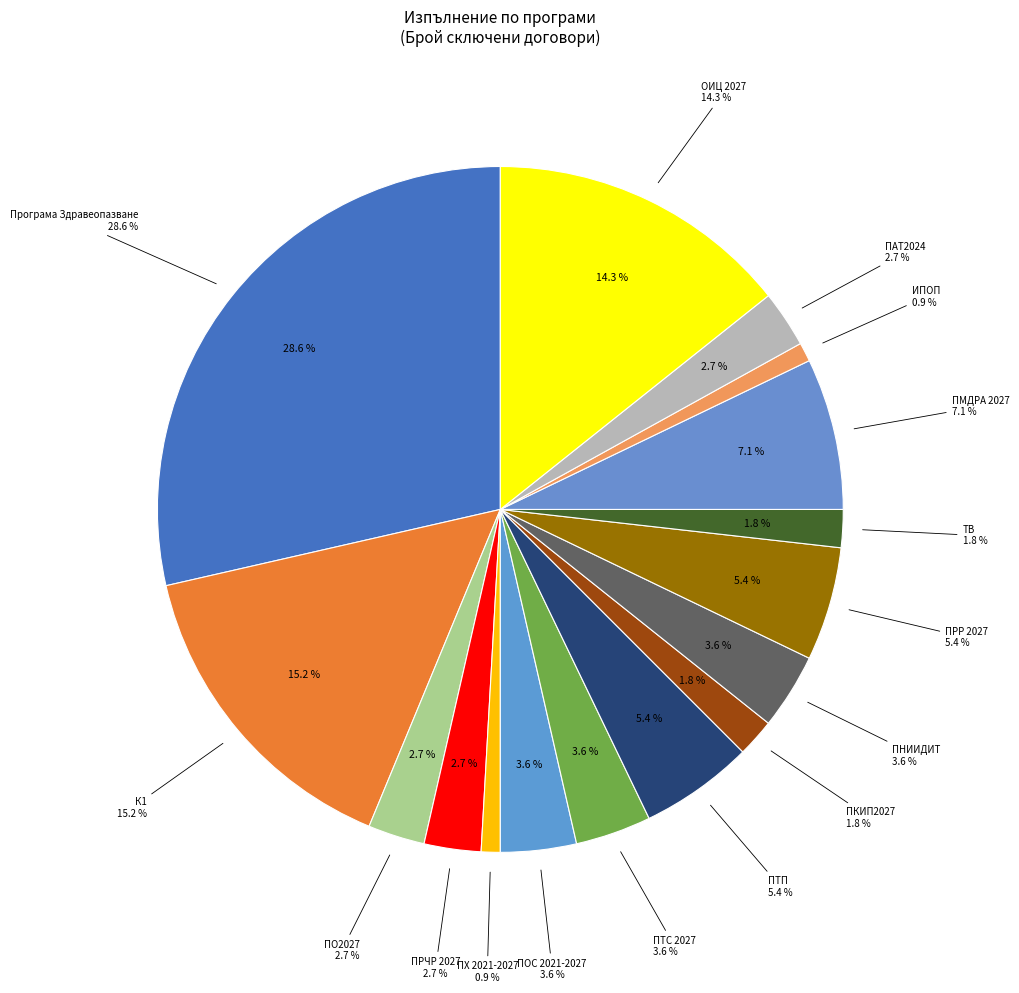

How many slices are in this pie chart?

16